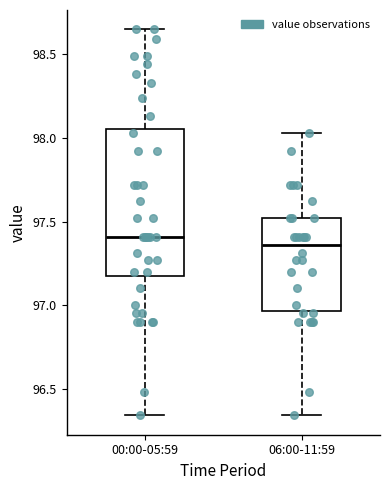

Reading left to right, read every box against the y-axis: the position of its median line, the range the box covers, and the ends of its whiskers. The values are not printed on the chart, so give them approximately, as read against the axis.

00:00-05:59: median 97.40, box 97.20 to 98.05, whiskers 96.35 to 98.65
06:00-11:59: median 97.35, box 96.95 to 97.50, whiskers 96.35 to 98.05